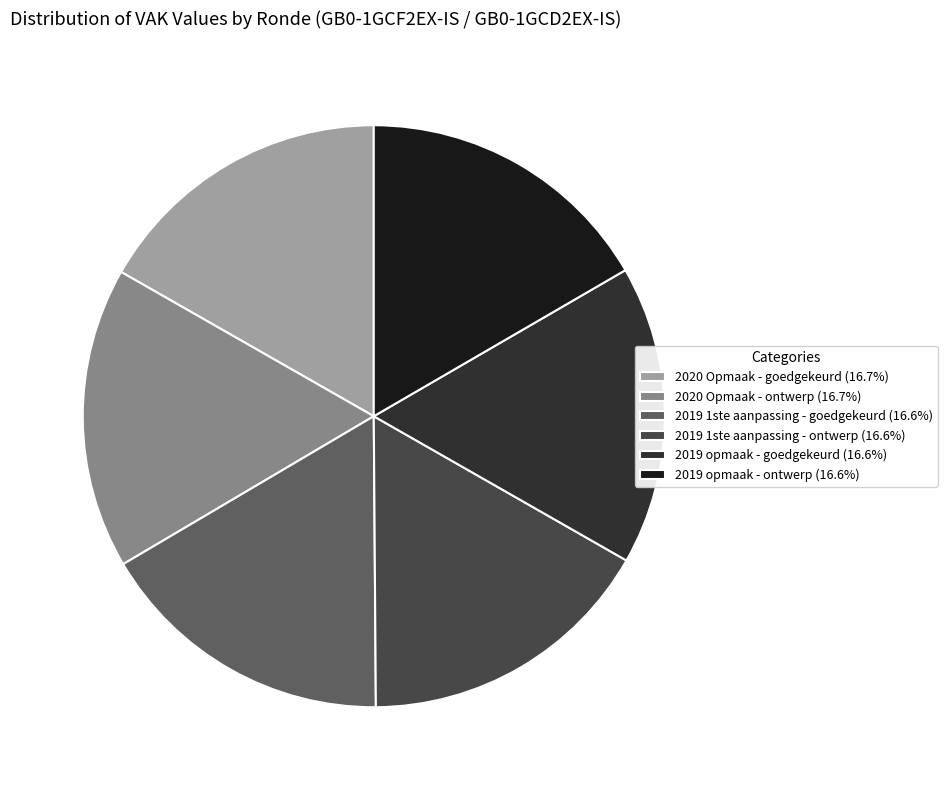

Is there any slice that represents more than half of the pie?

No